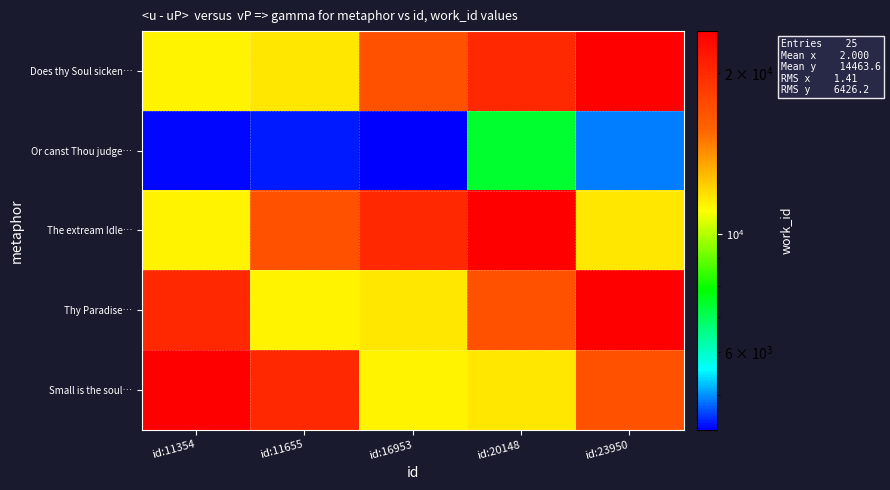

How many series are shown in this chart?

5